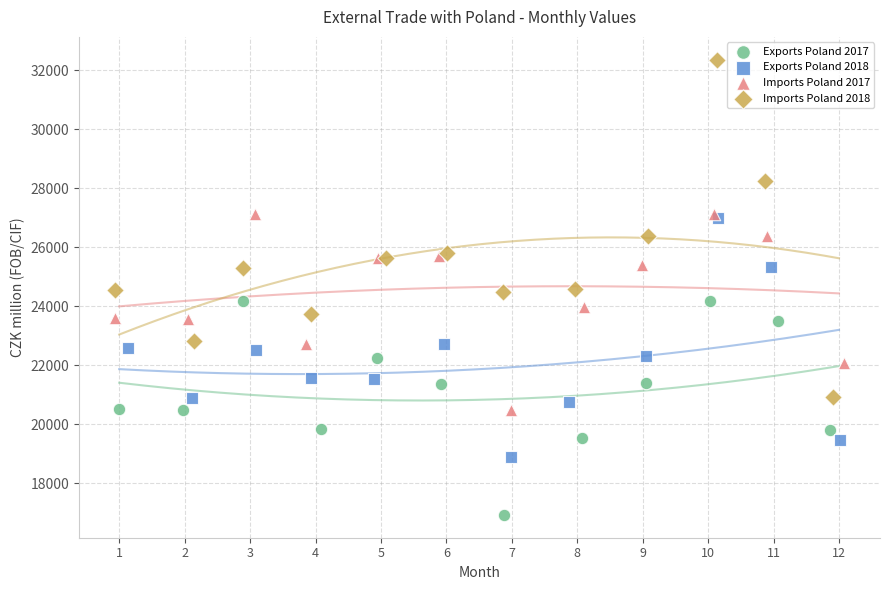

What are all the series names shown in the legend?

Exports Poland 2017, Exports Poland 2018, Imports Poland 2017, Imports Poland 2018